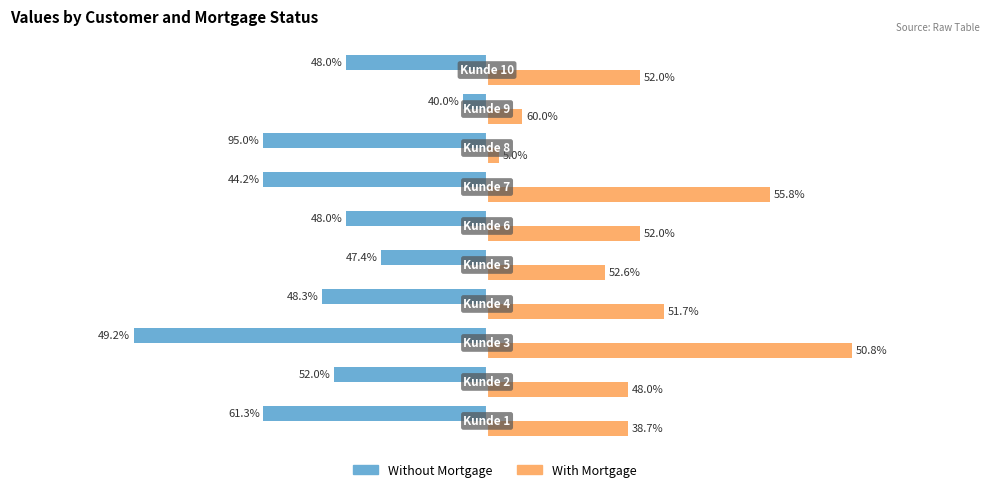

What are all the series names shown in the legend?

Without Mortgage, With Mortgage